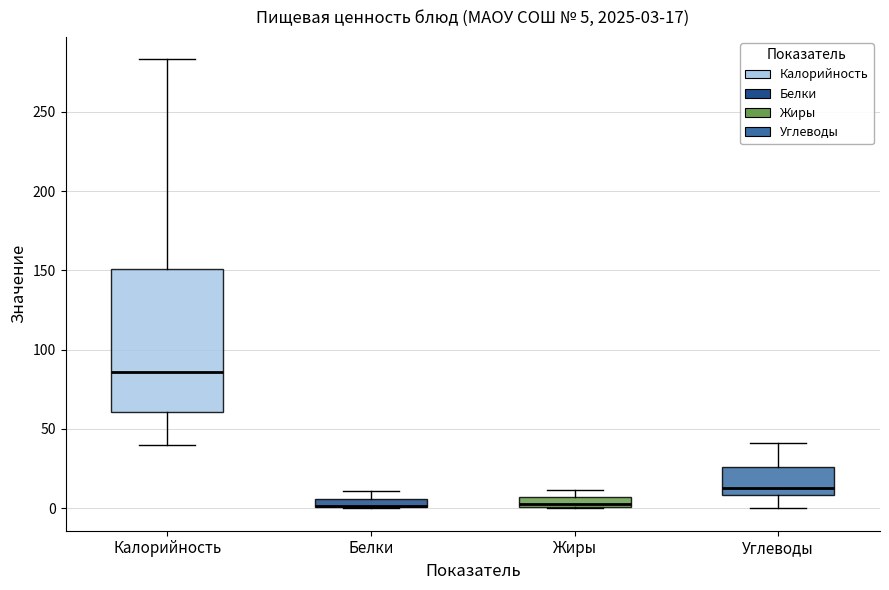

Which box is the tallest, from its lower edge to its upper edge?

Калорийность